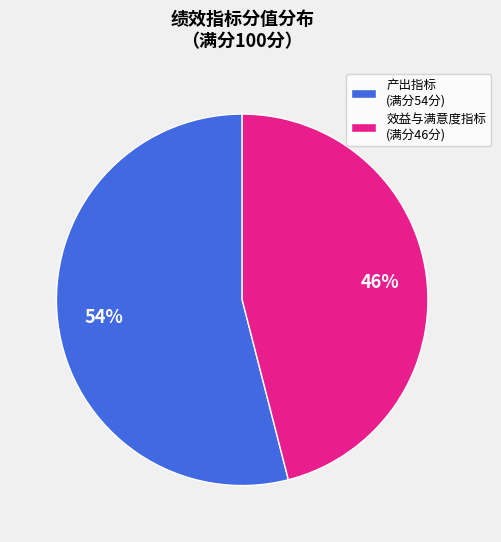

Do 产出指标 (满分54分) and 效益与满意度指标 (满分46分) together represent more than half of the pie?

Yes